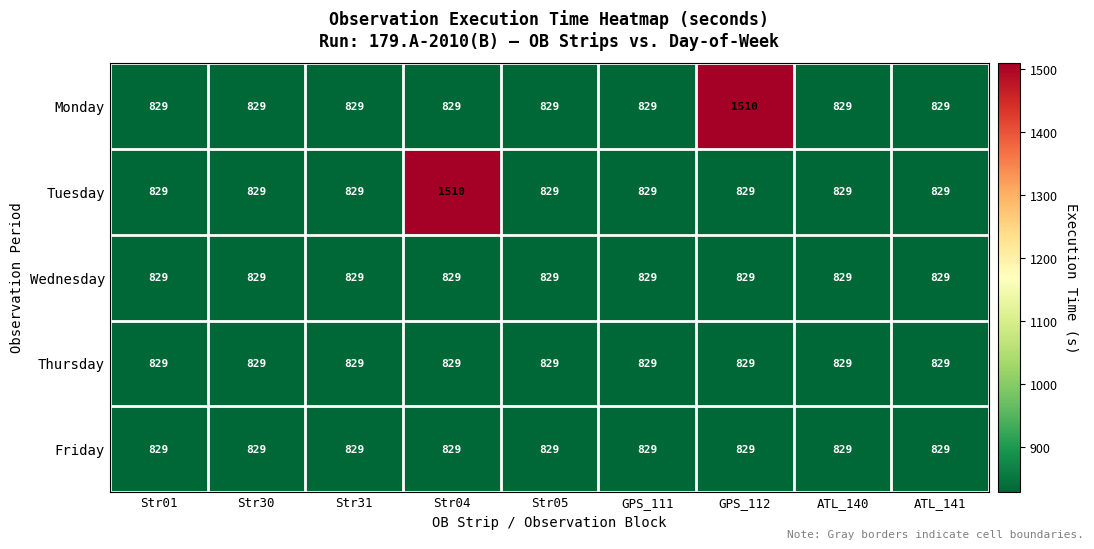

What is the total value across all series at Str30?

4145